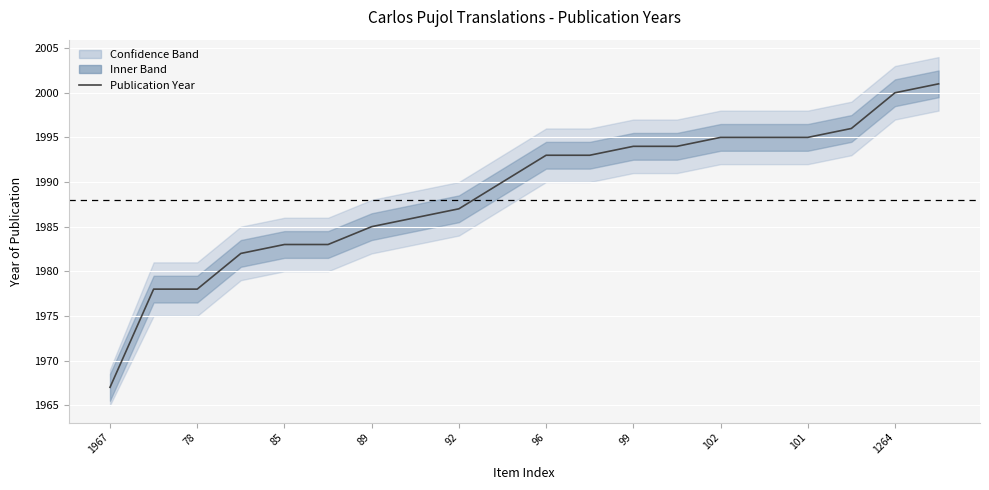

What is the change in value from 13 to 14?

+1